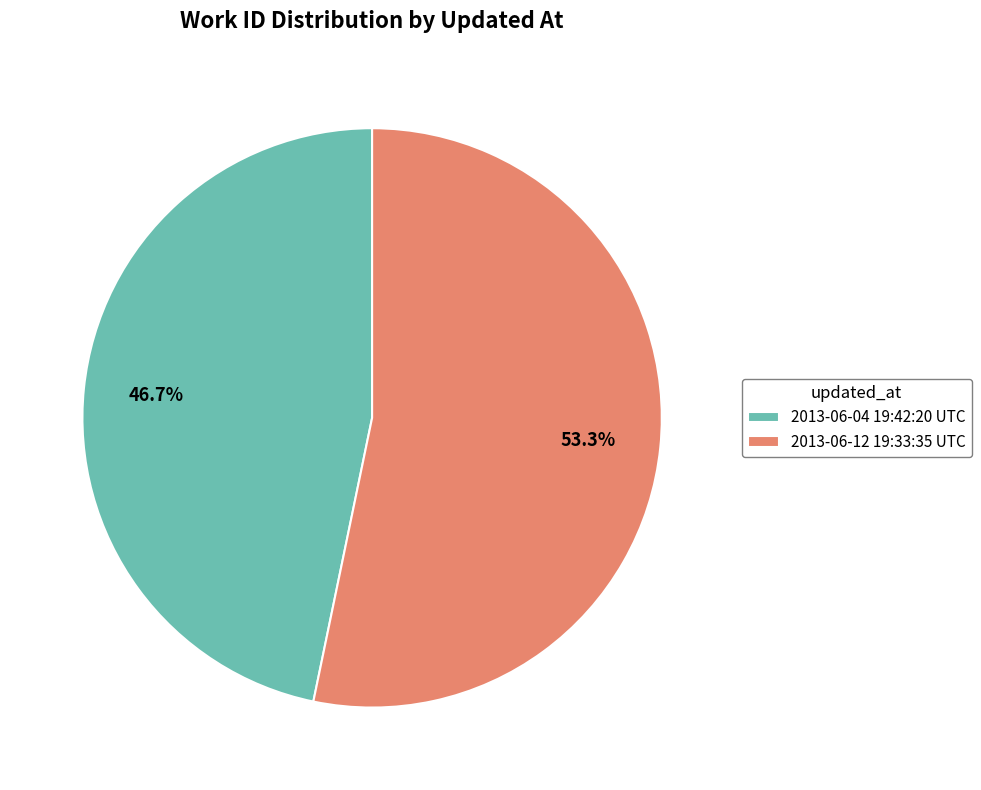

To the nearest percent, what percentage of the pie is 2013-06-12 19:33:35 UTC?

53%